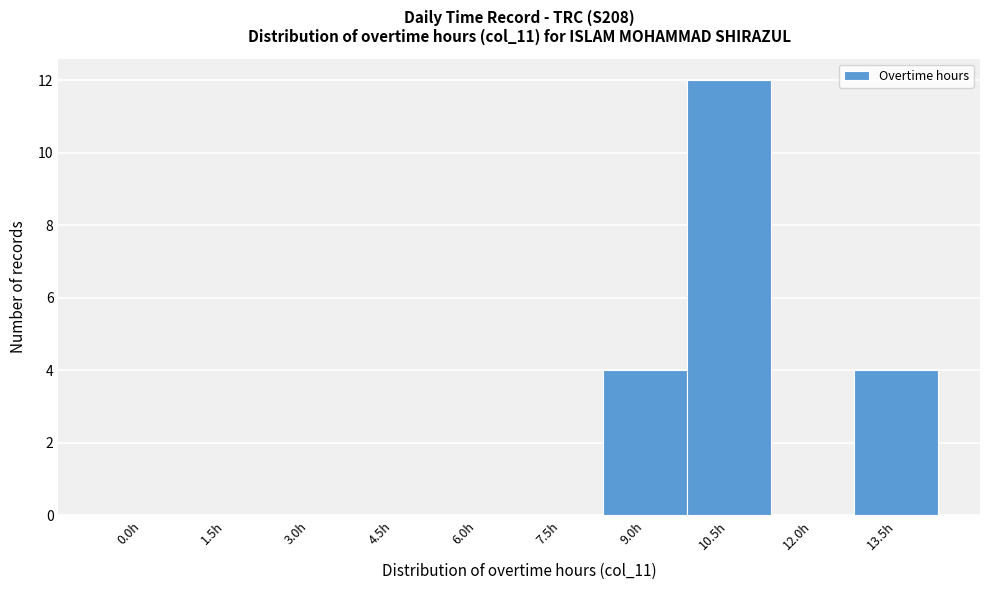

Reading right to left, transcribe all the data shown in this chart.

13.5h=4	12.0h=0	10.5h=12	9.0h=4	7.5h=0	6.0h=0	4.5h=0	3.0h=0	1.5h=0	0.0h=0